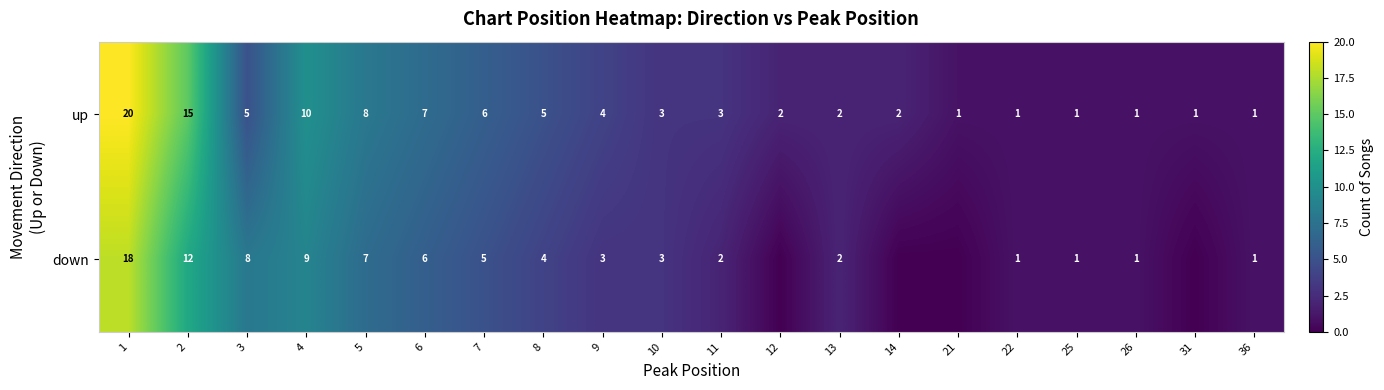

True or false: up has a value of 4 at 9.

True